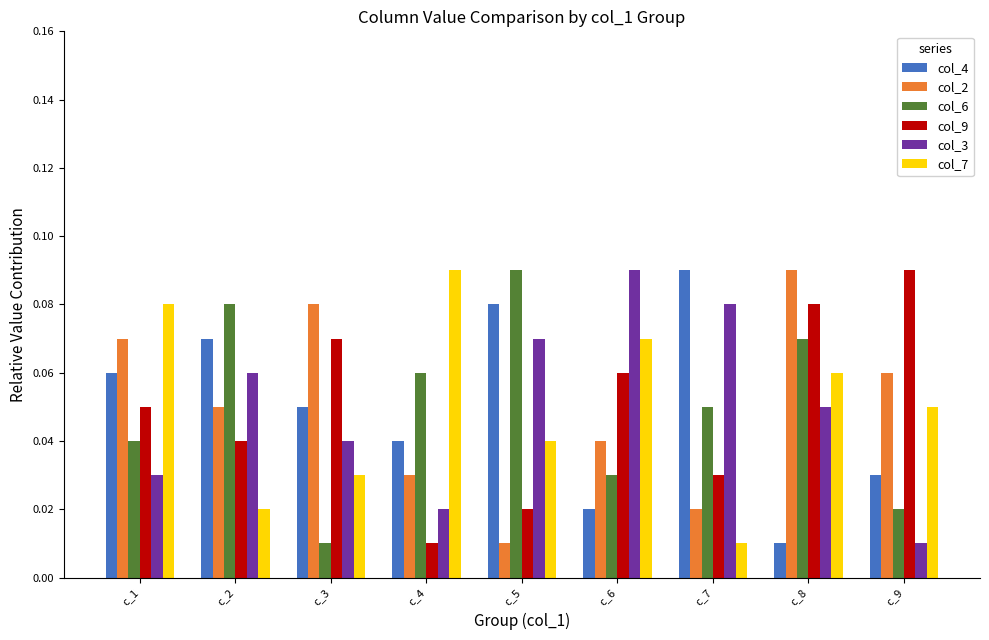

Rank the categories by col_3 value from highest to lowest.

c_6, c_7, c_5, c_2, c_8, c_3, c_1, c_4, c_9